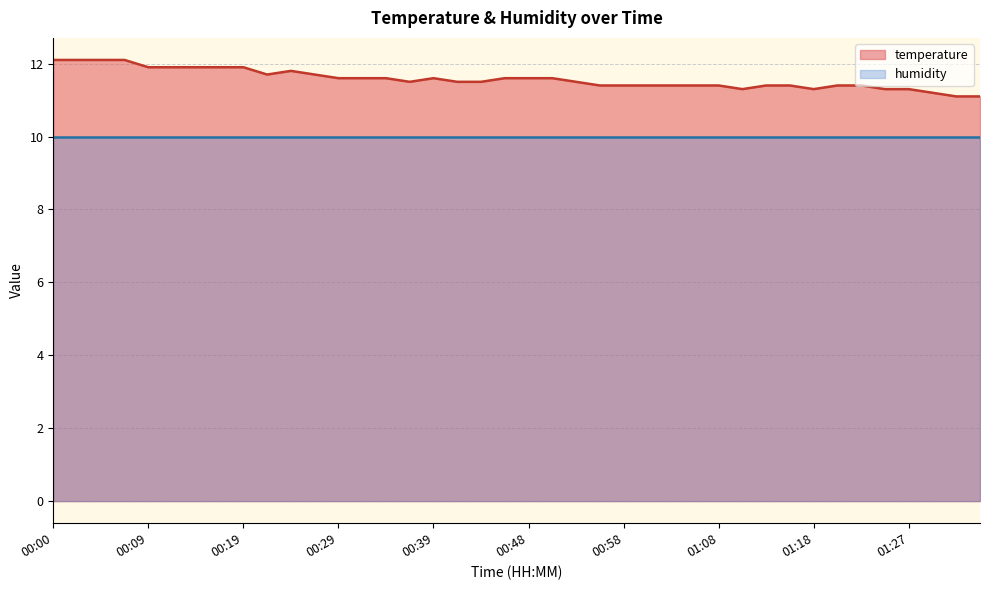

The chart shows a value of 20.3 at 00:14. True or false?

False